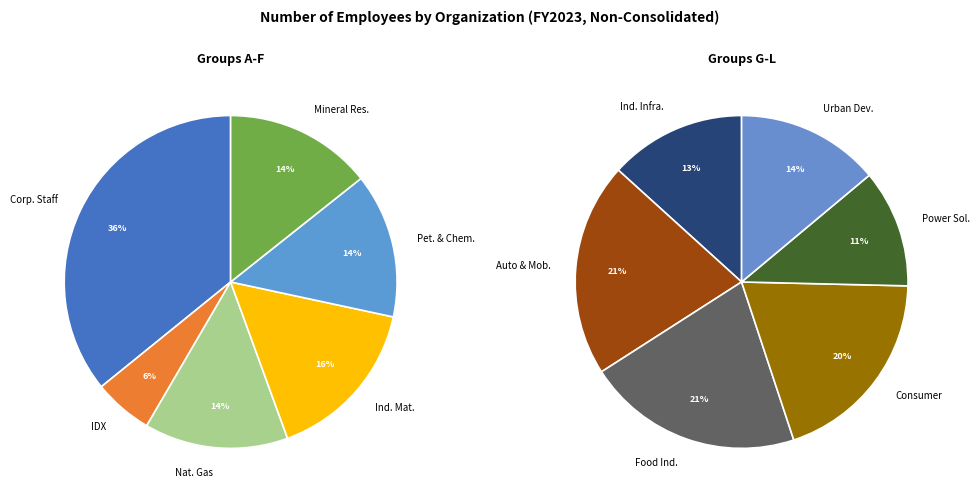

Approximately how many times larger is the value at Food Industry Group compared to Consumer Industry Group?

1.1